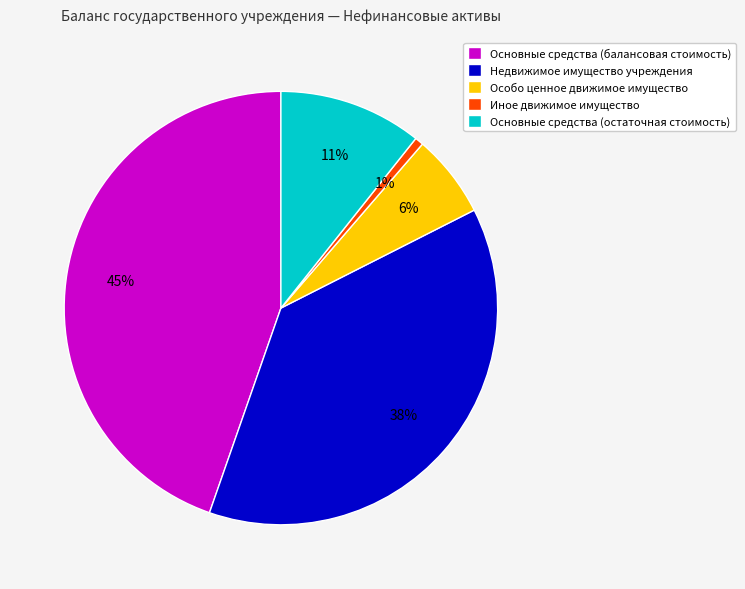

What is the largest slice in the pie chart?

Основные средства (балансовая стоимость)